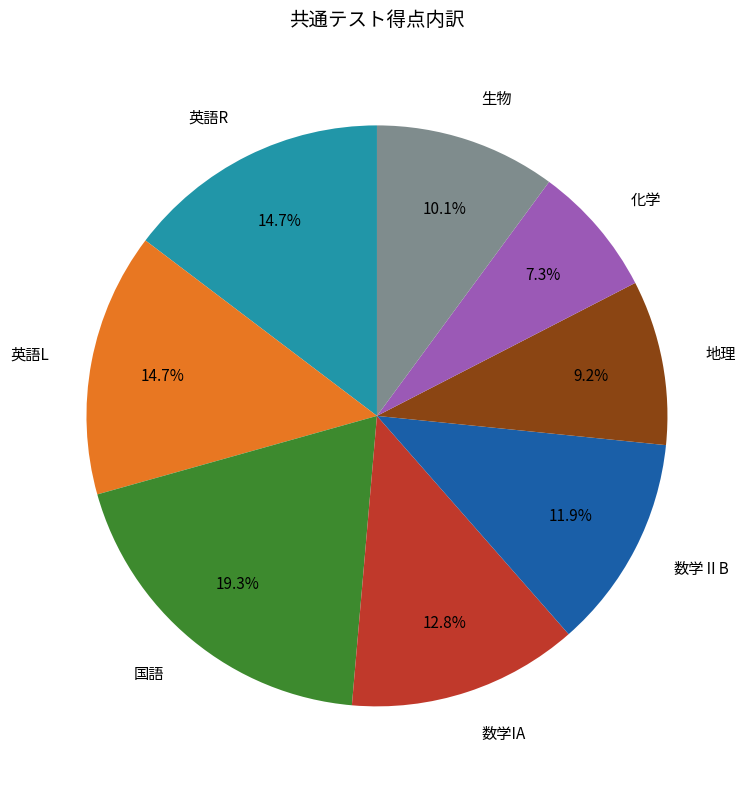

What is the largest slice in the pie chart?

国語